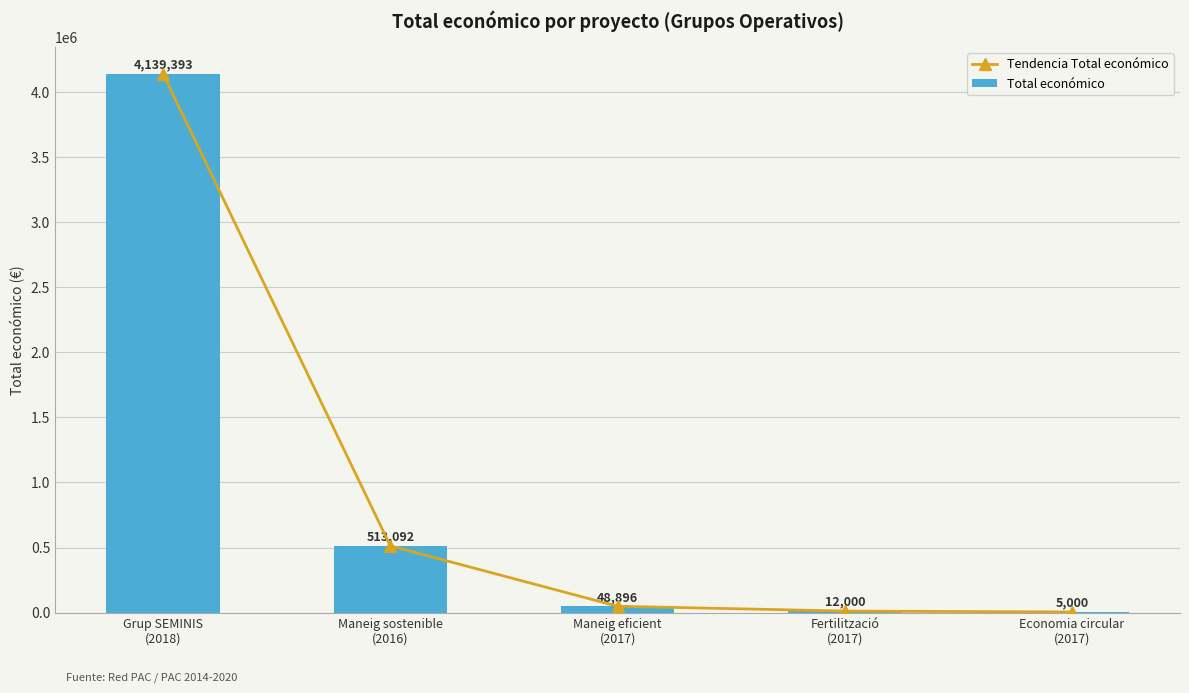

Is it true that Total económico equals 853373 at Maneig sostenible
(2016)?

False